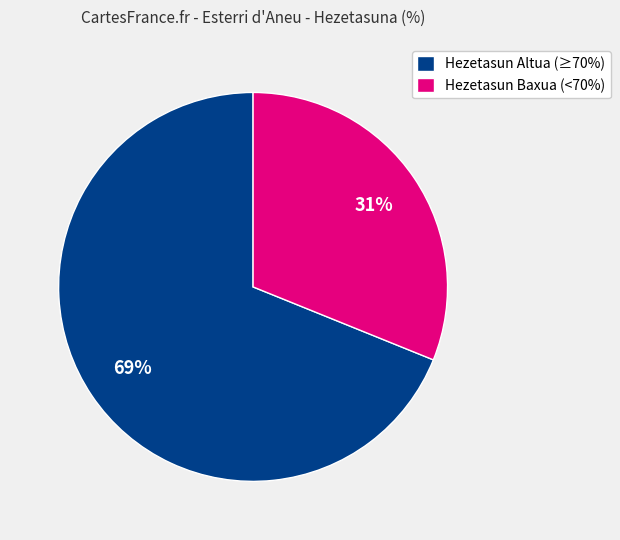

How many slices are in this pie chart?

2